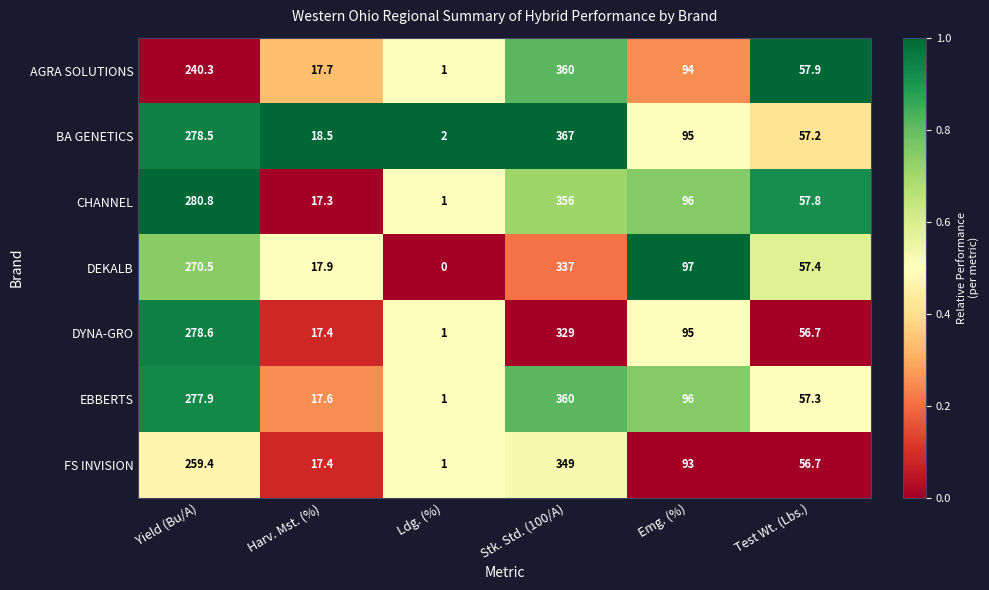

At which category is the sum across all series the highest?

Stk. Std. (100/A)